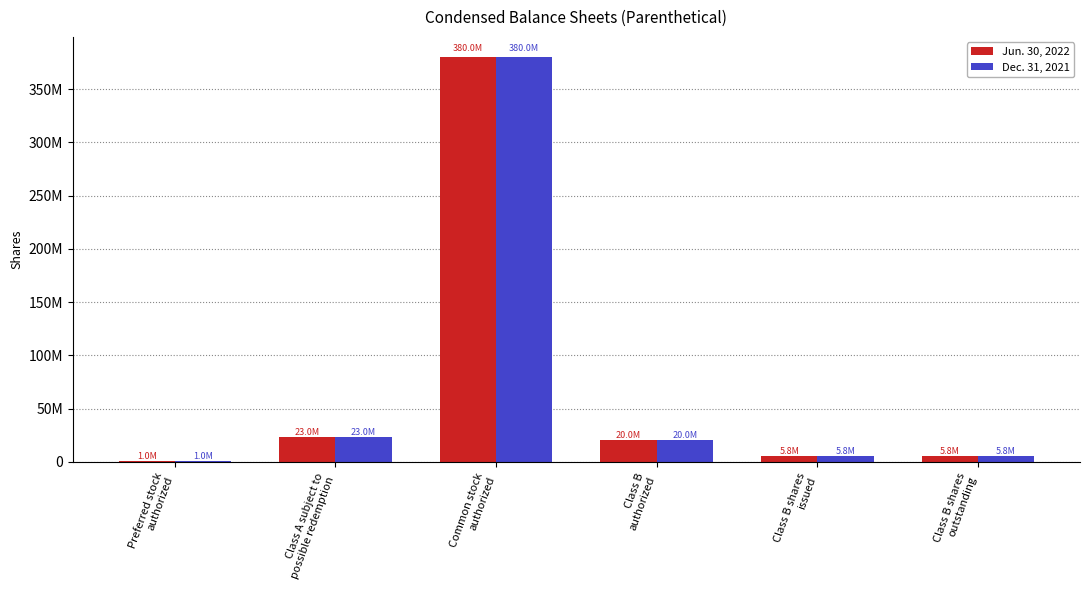

What value does the Jun. 30, 2022 series have at Class B
authorized?

20000000